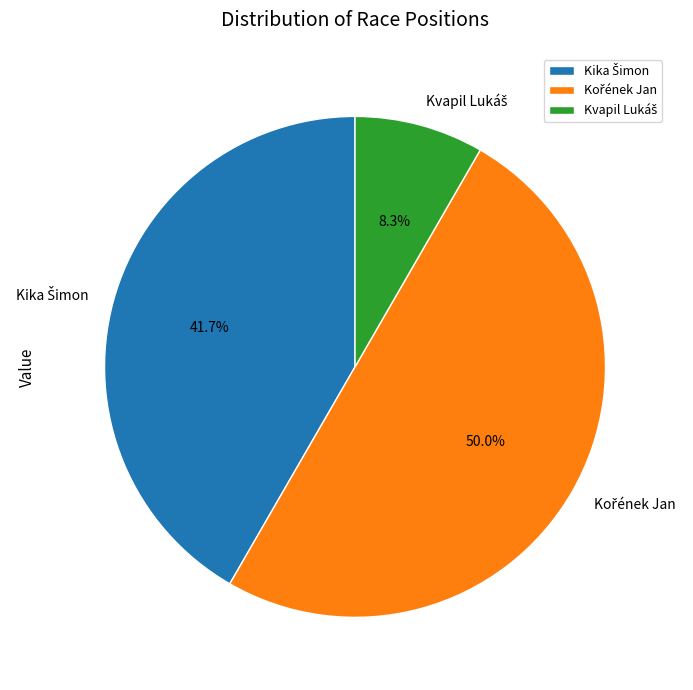

To the nearest percent, what is the difference between the Kika Šimon and Kvapil Lukáš slice percentages?

33%